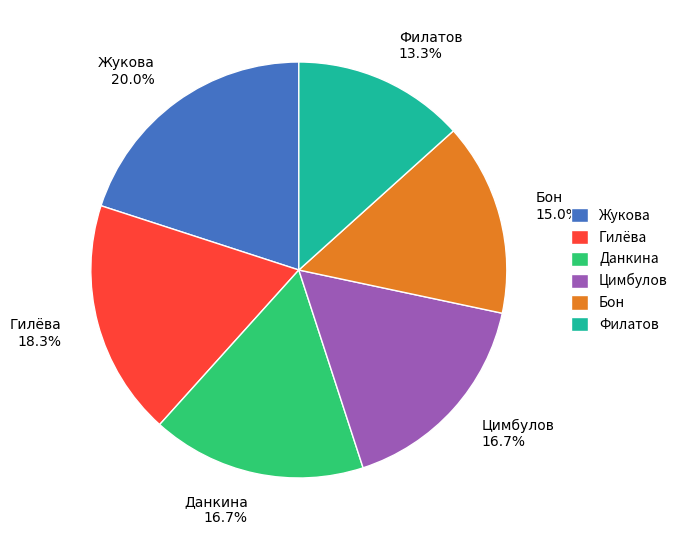

What is the largest slice in the pie chart?

Жукова